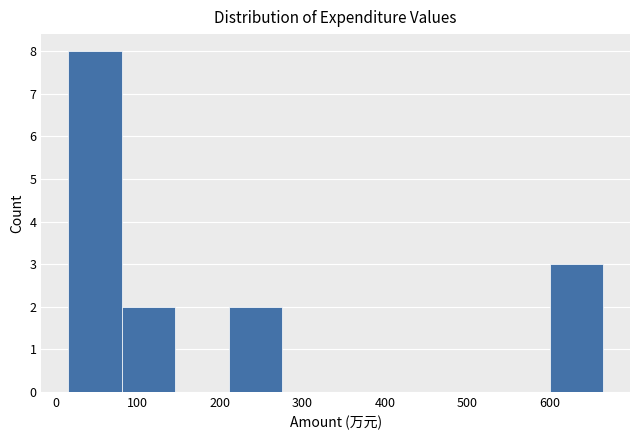

What is the height of the bar covering 210 to 280 on the x-axis? Neither the bar edges nor the heights are printed on the chart, so give them approximately, as read against the axes.

2